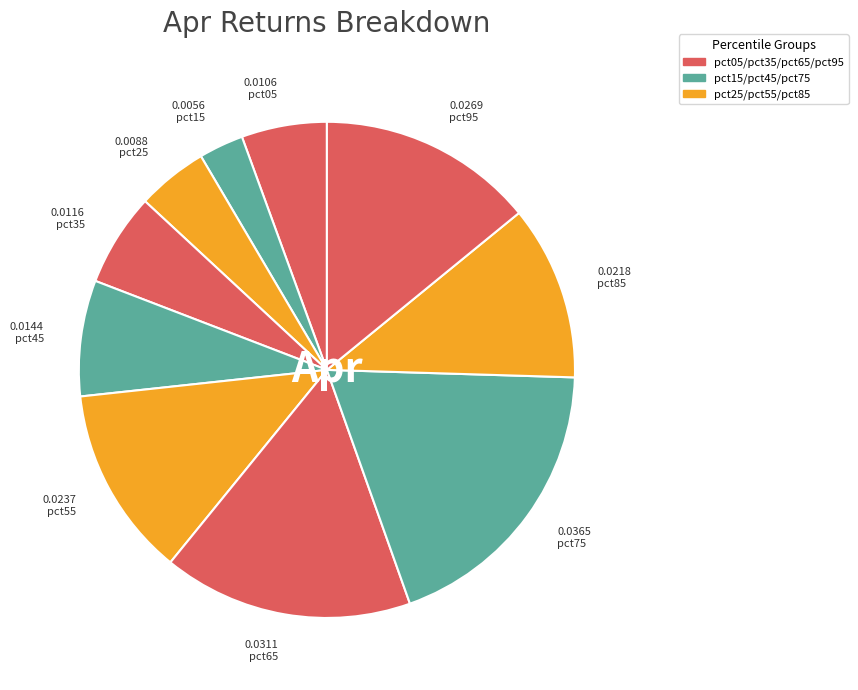

Which category has the smallest portion of the pie?

pct15